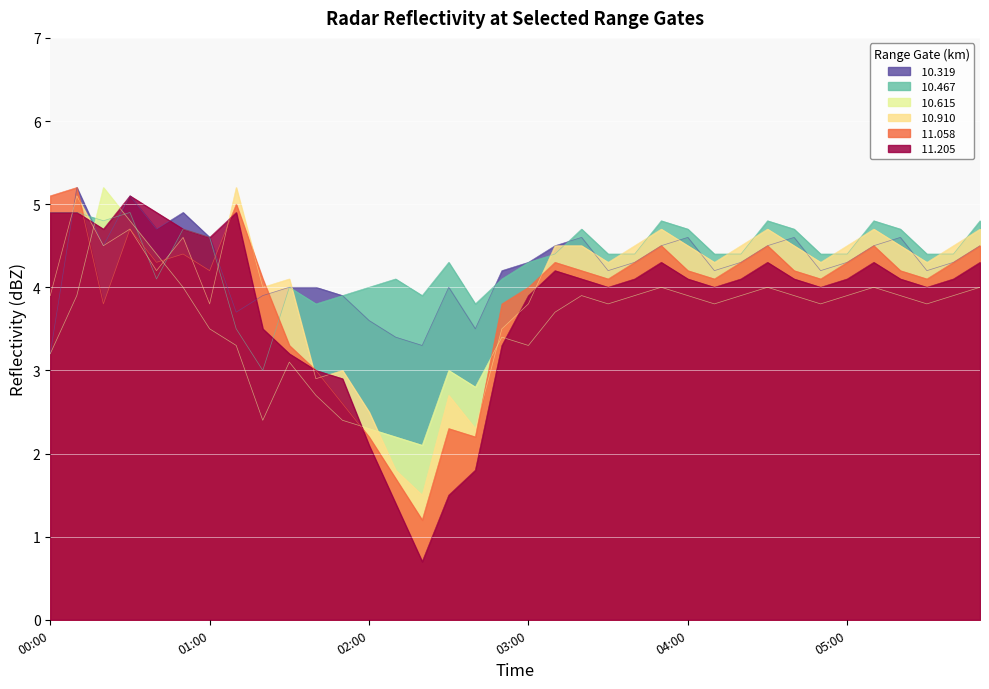

What is the difference between the highest and lowest values at 2003/01/23 04:20?

0.6